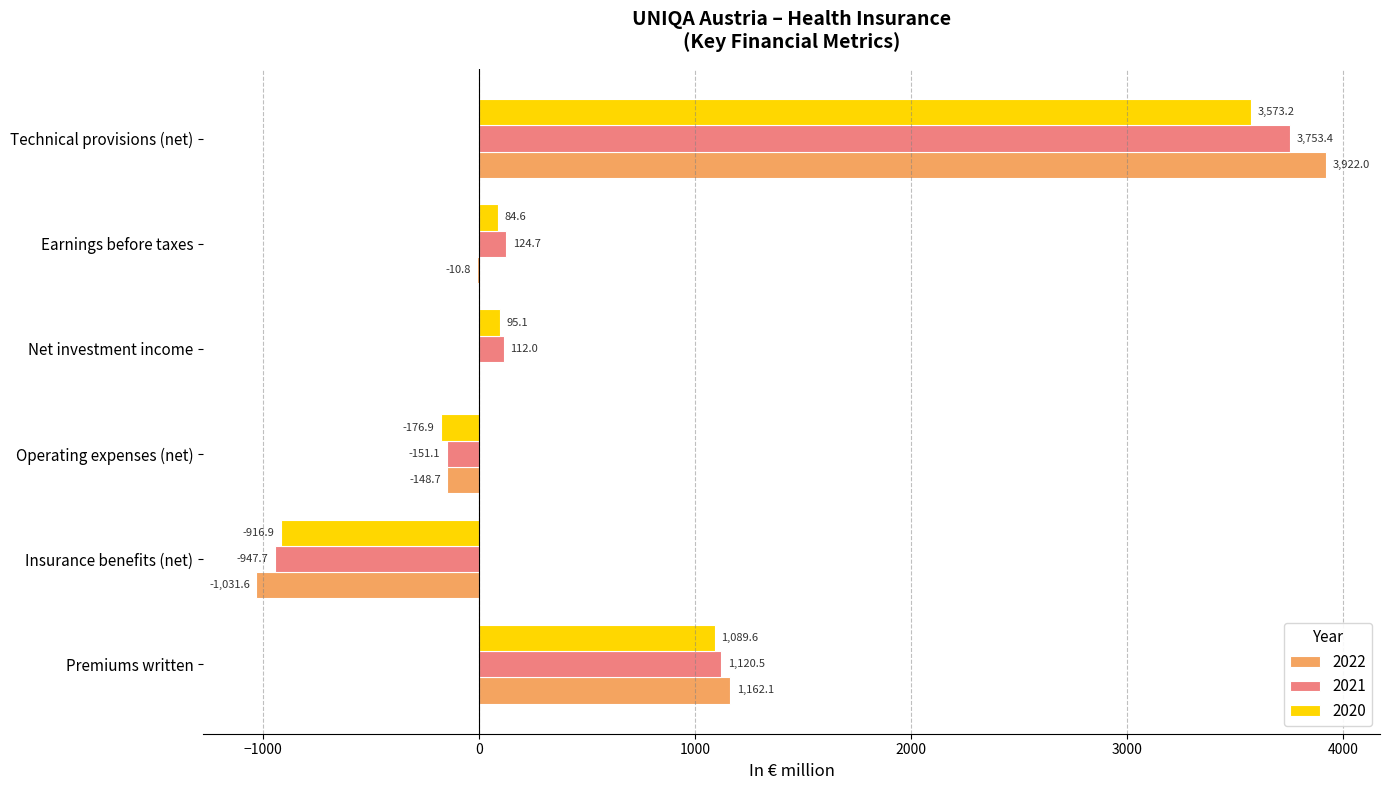

Read the 2021 value at Net investment income.

112.0